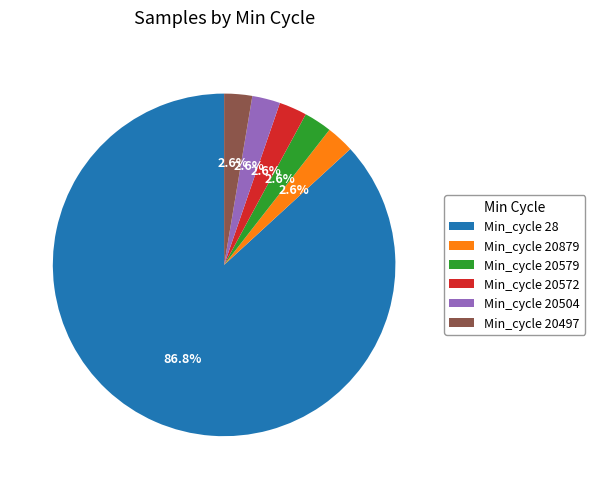

Which category has the biggest portion of the pie?

Min_cycle 28